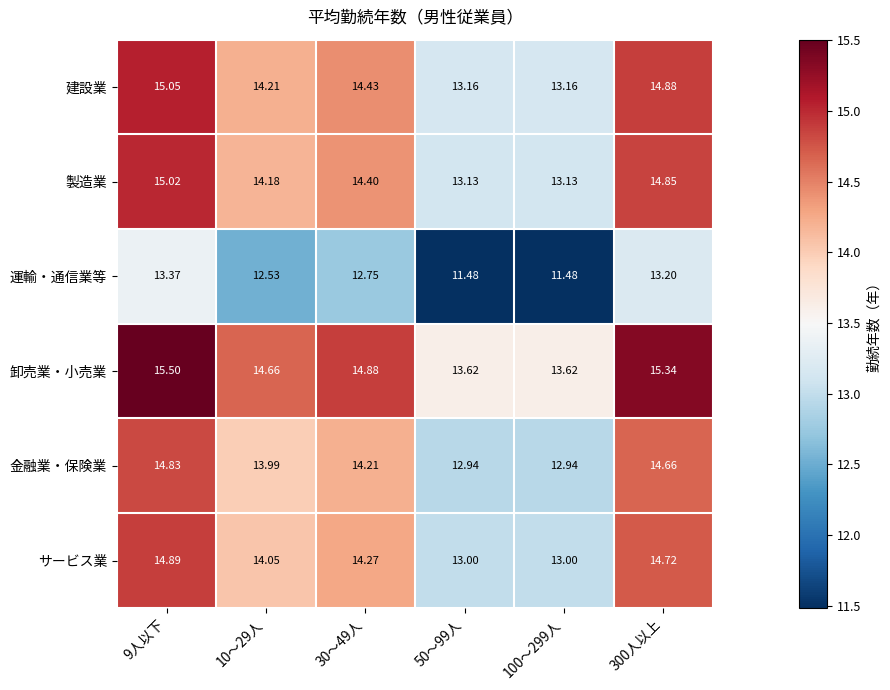

List the series in order of their peak value, highest first.

卸売業・小売業, 建設業, 製造業, サービス業, 金融業・保険業, 運輸・通信業等